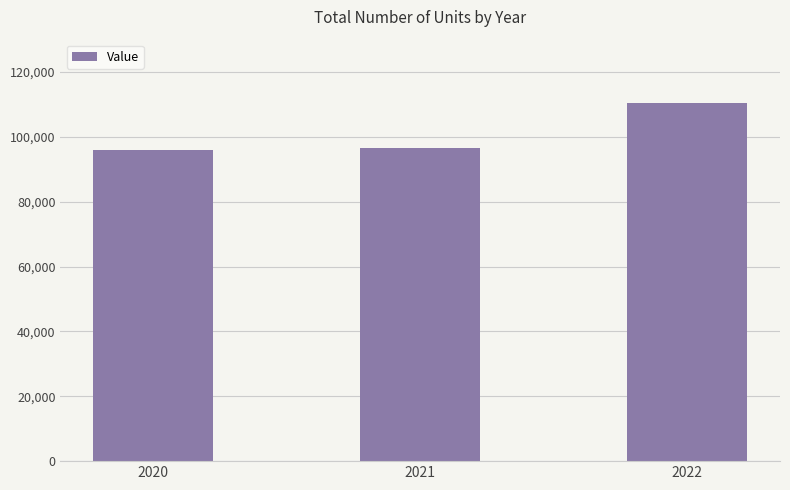

Approximately how many times larger is the value at 2020 compared to 2021?

1.0